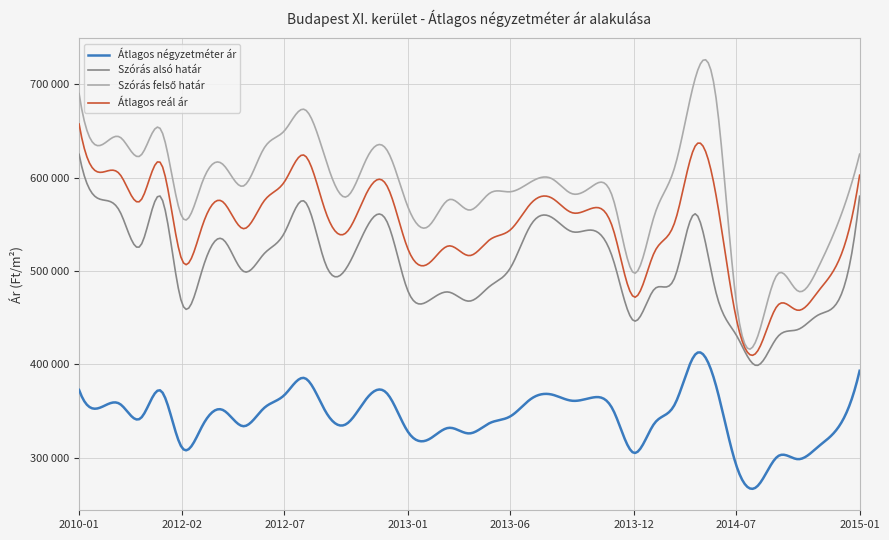

Is this an area chart (filled region under the line)?

No